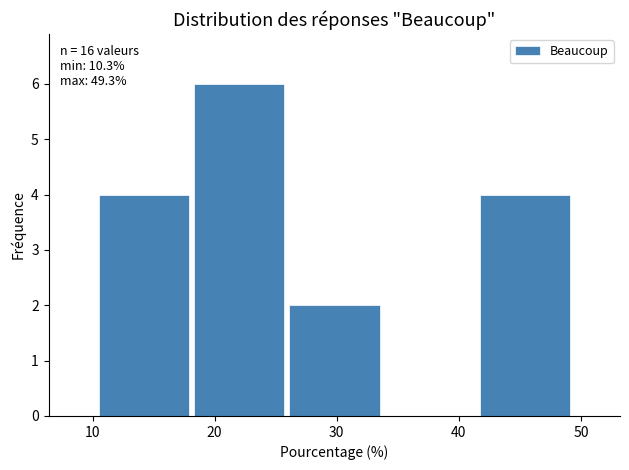

Over which range of the x-axis is the bar tallest?

18 to 26